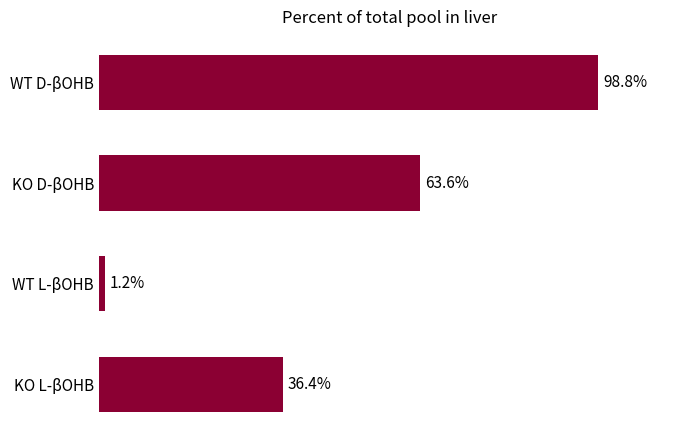

At which category does the chart reach its minimum across all series?

WT L-βOHB